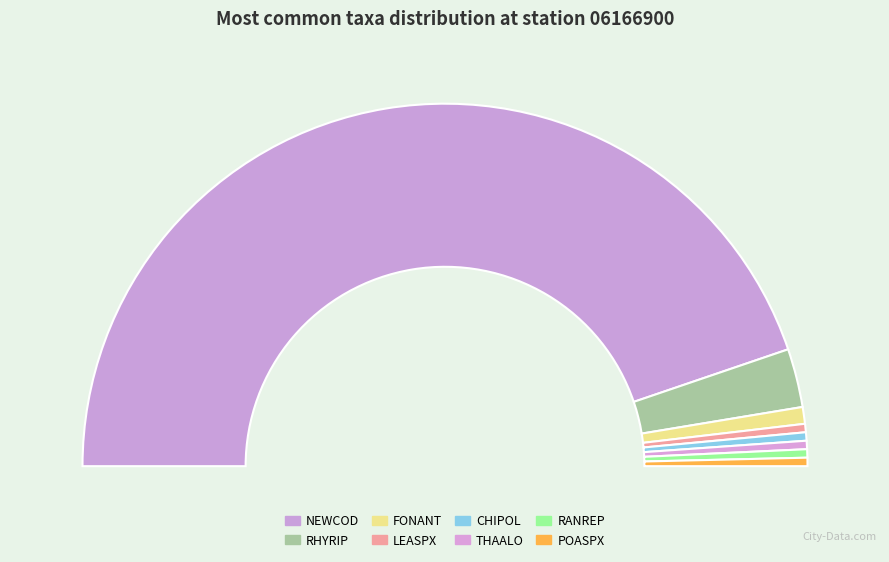

True or false: POASPX accounts for 12% of the total.

False